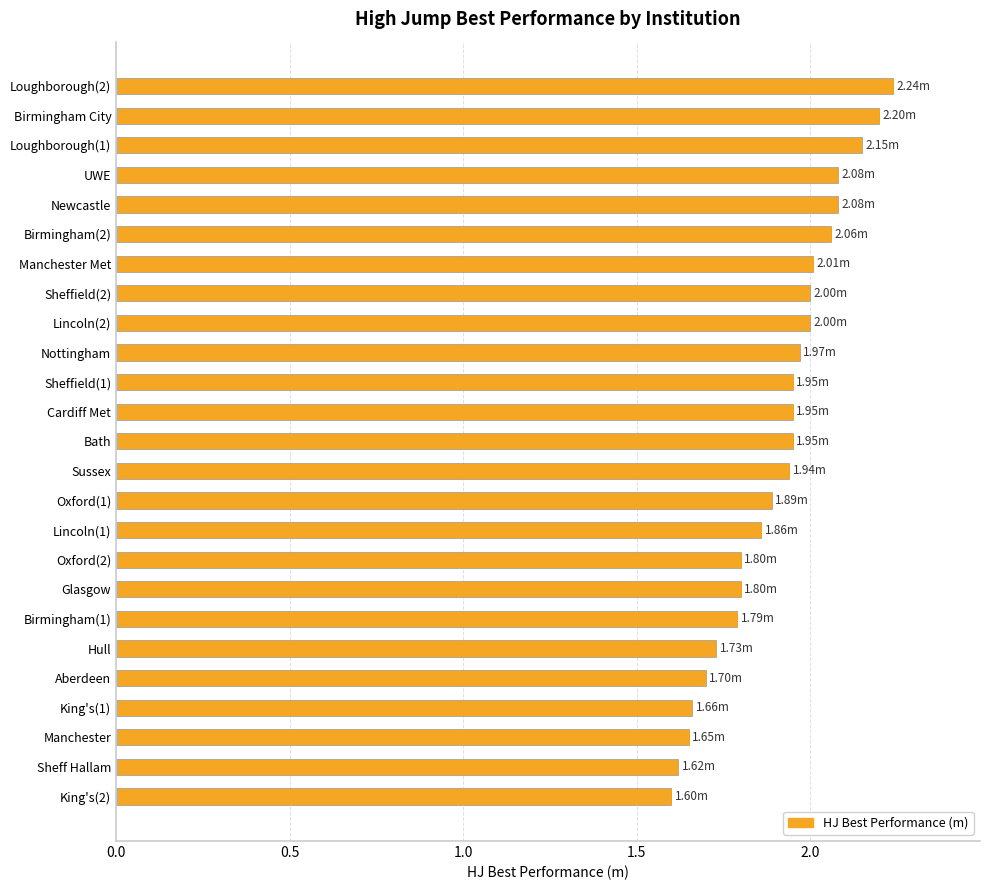

Between Glasgow and Sheff Hallam, which is larger?

Glasgow